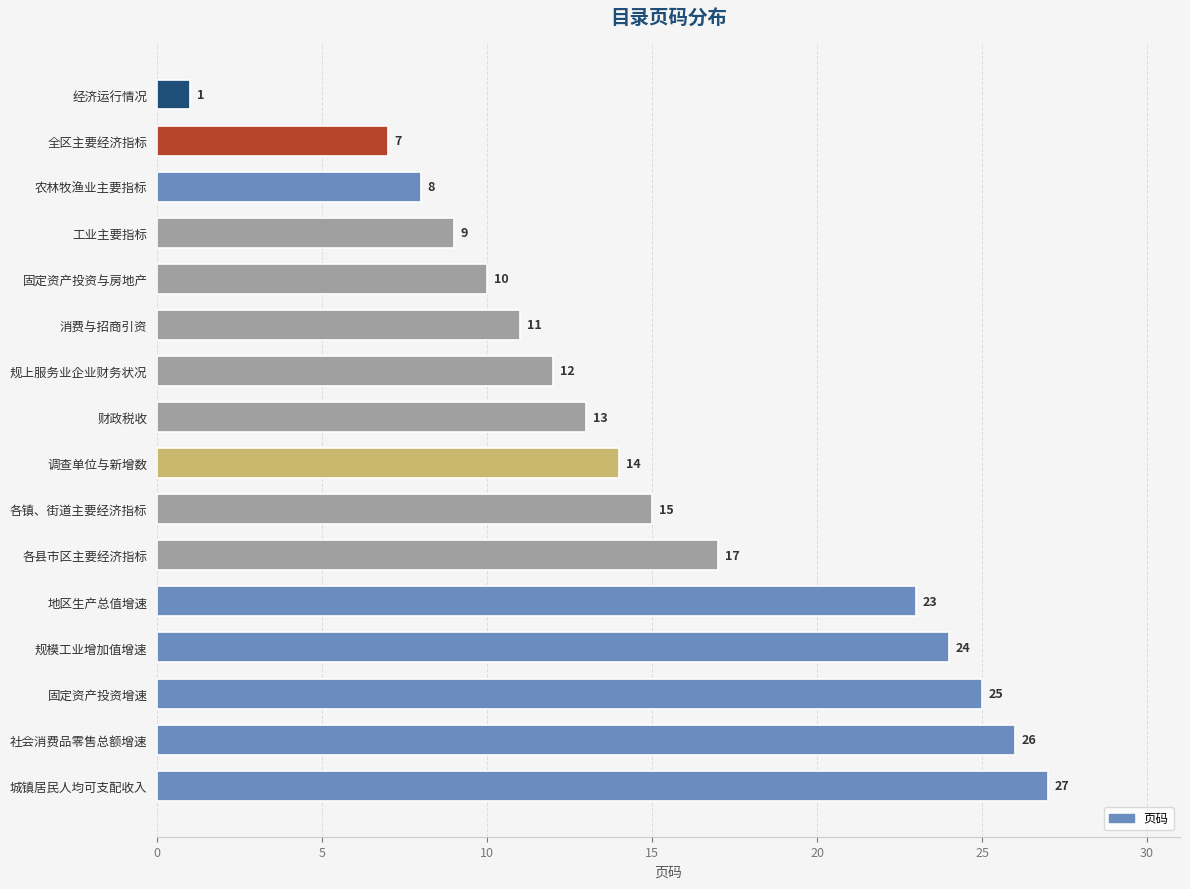

Rank the categories by value from lowest to highest.

经济运行情况, 全区主要经济指标, 农林牧渔业主要指标, 工业主要指标, 固定资产投资与房地产, 消费与招商引资, 规上服务业企业财务状况, 财政税收, 调查单位与新增数, 各镇、街道主要经济指标, 各县市区主要经济指标, 地区生产总值增速, 规模工业增加值增速, 固定资产投资增速, 社会消费品零售总额增速, 城镇居民人均可支配收入